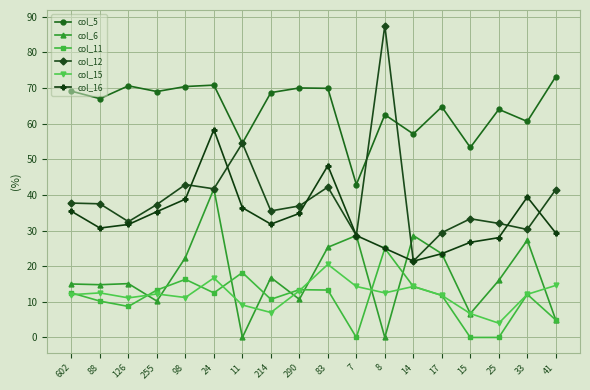

Does the chart have visible grid lines?

Yes